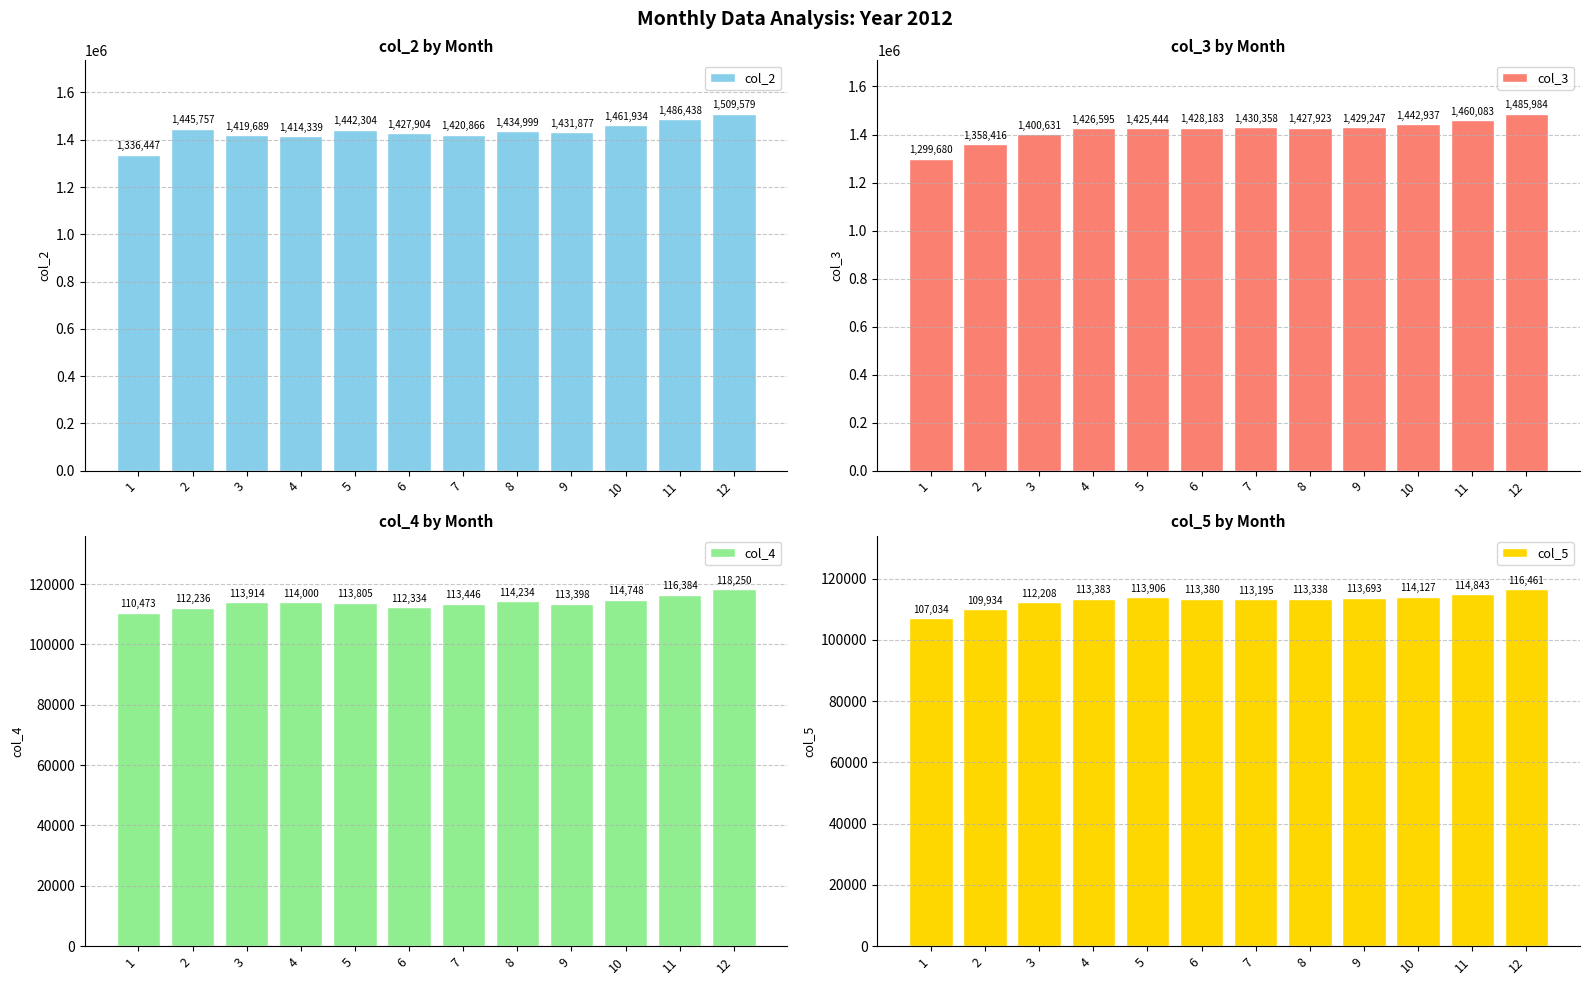

What is the total value across all series at 10?

3133746